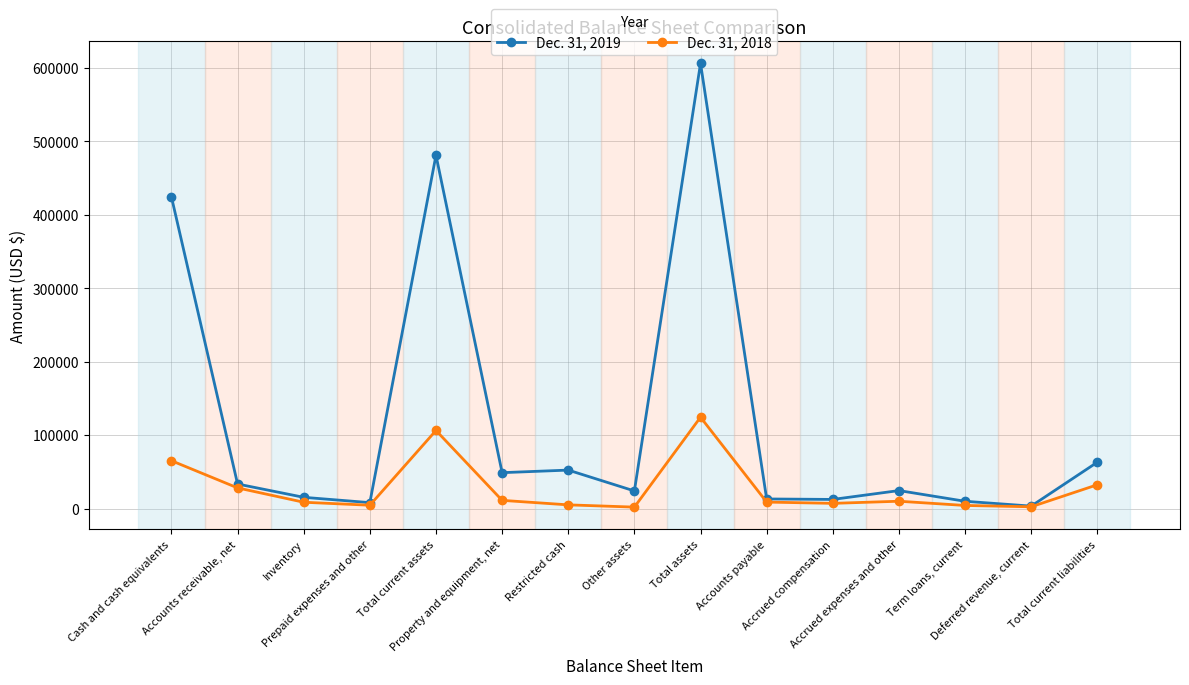

What position from the left is Deferred revenue, current?

14